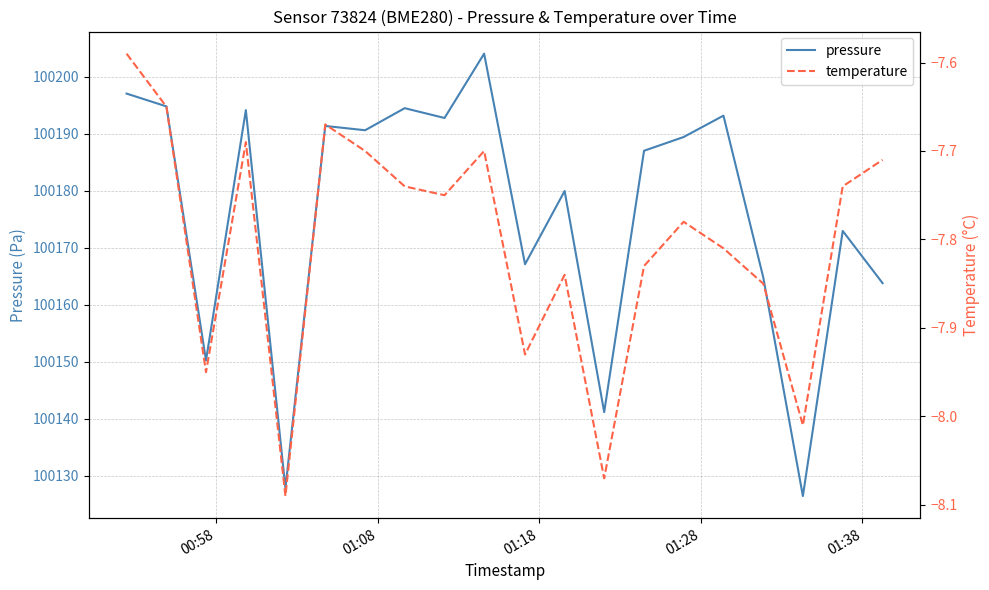

What is the sum of all pressure values?

2003523.4